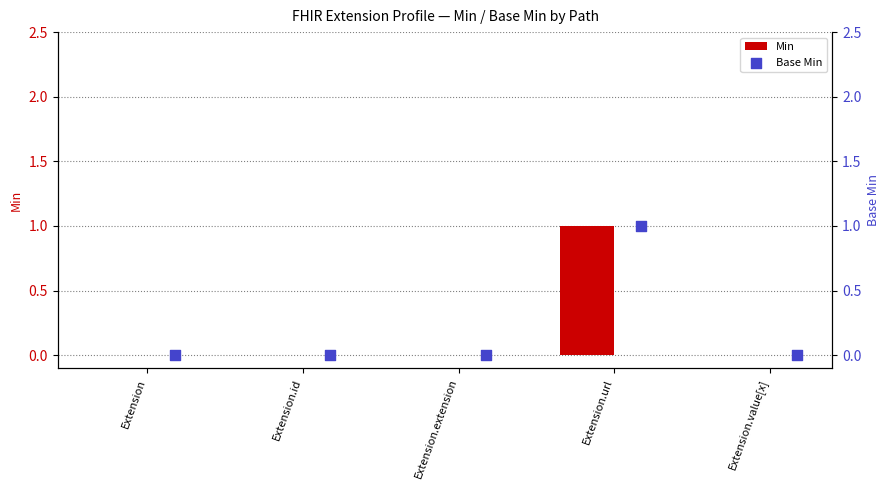

At how many categories does at least one series exceed 0?

1